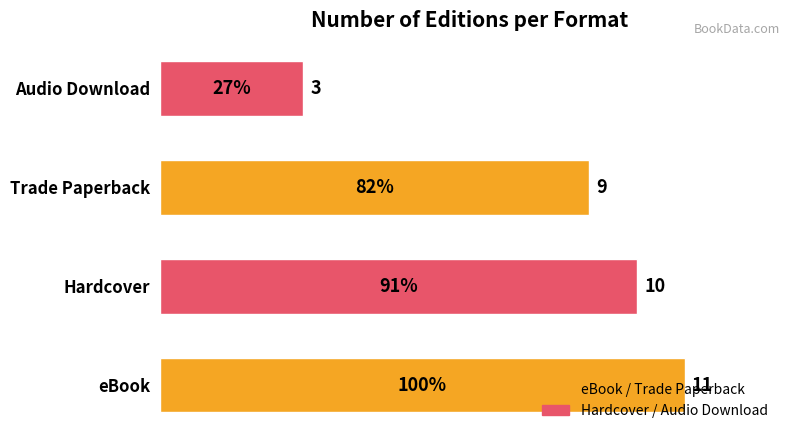

What is the smallest value displayed?

3